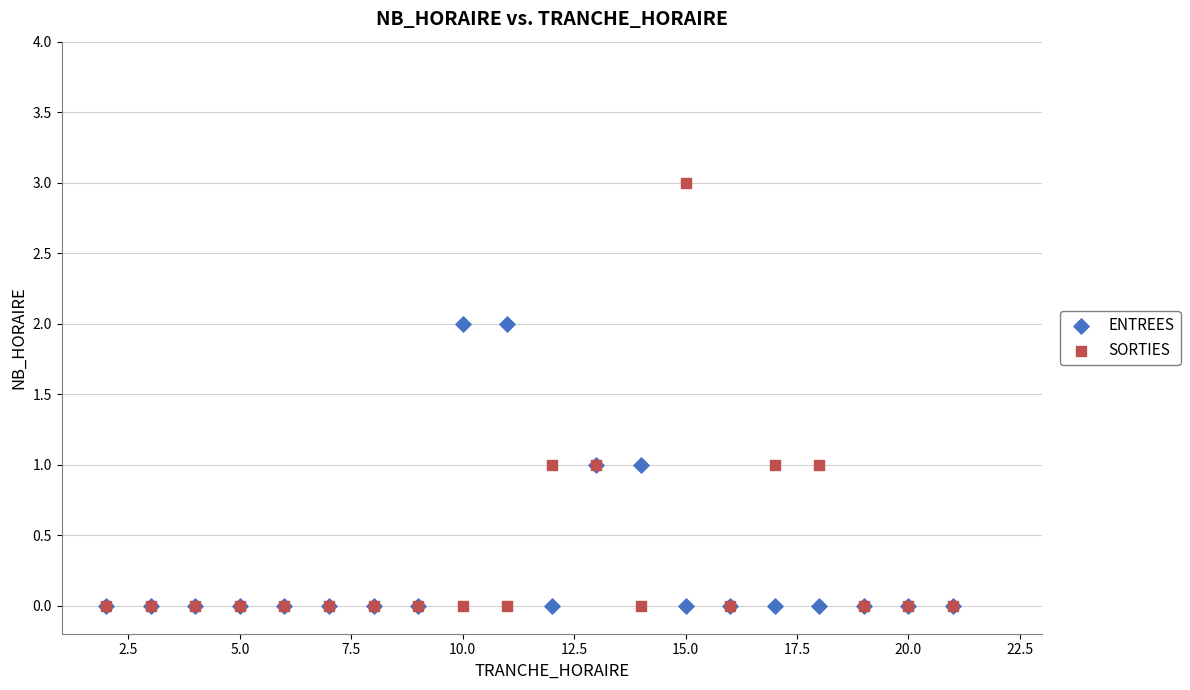

What are all the series names shown in the legend?

ENTREES, SORTIES